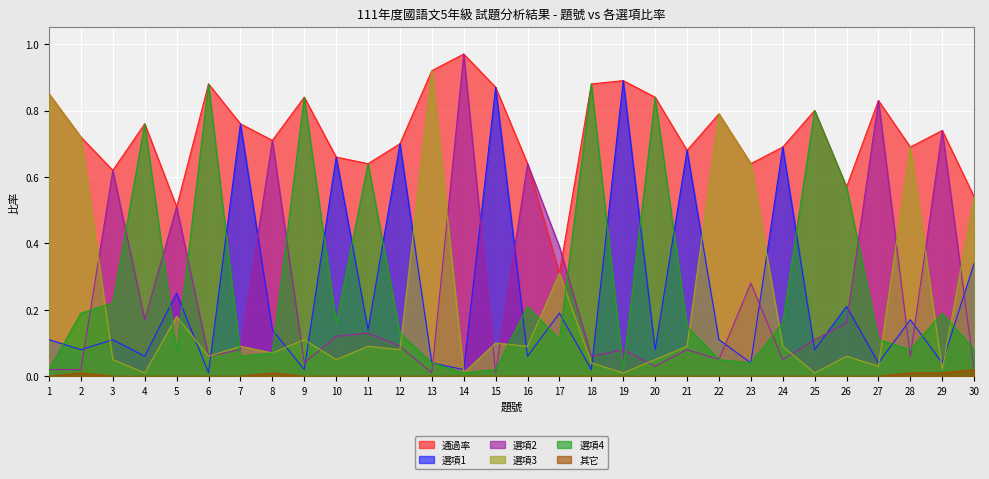

At which category is the sum across all series the highest?

14